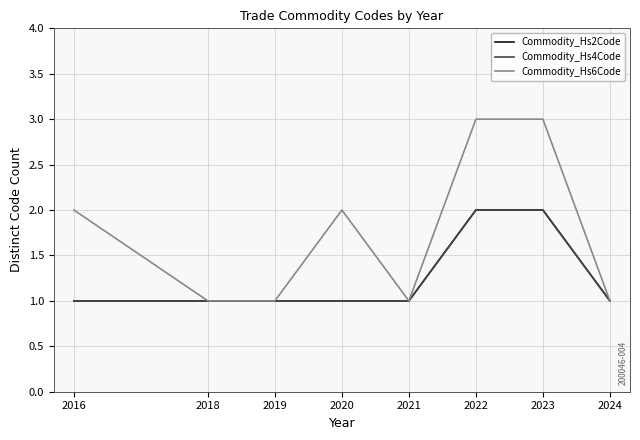

What is the value of the Commodity_Hs4Code point at the 6th from the left?

2